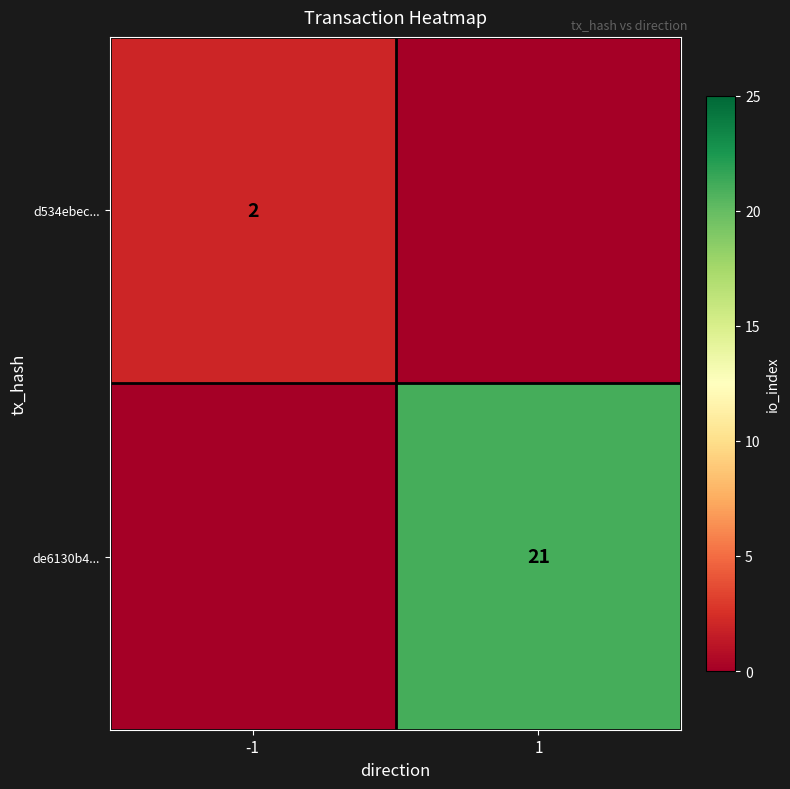

The value of d534ebec... at -1 is 1. True or false?

False